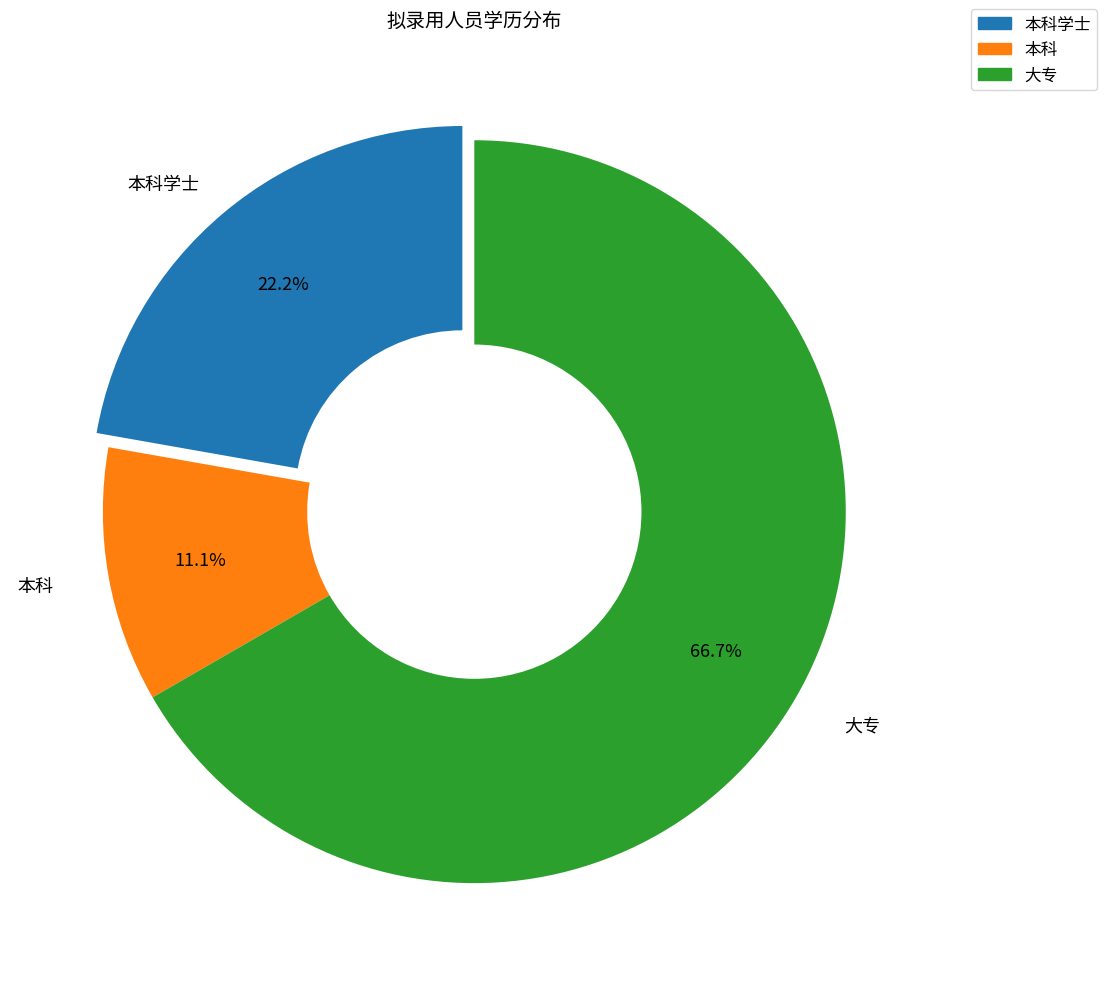

Is 本科学士 the majority of the pie?

No